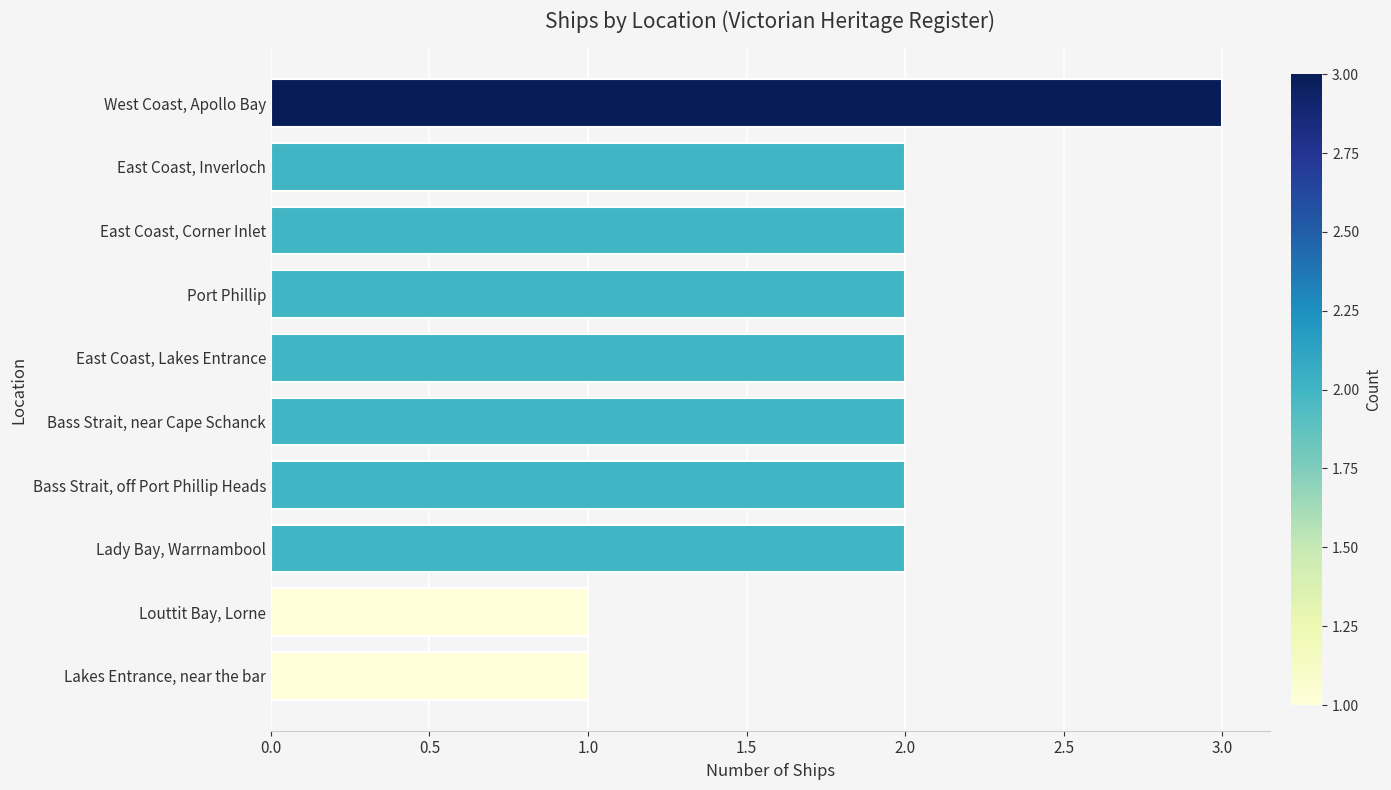

What is the smallest value displayed?

1